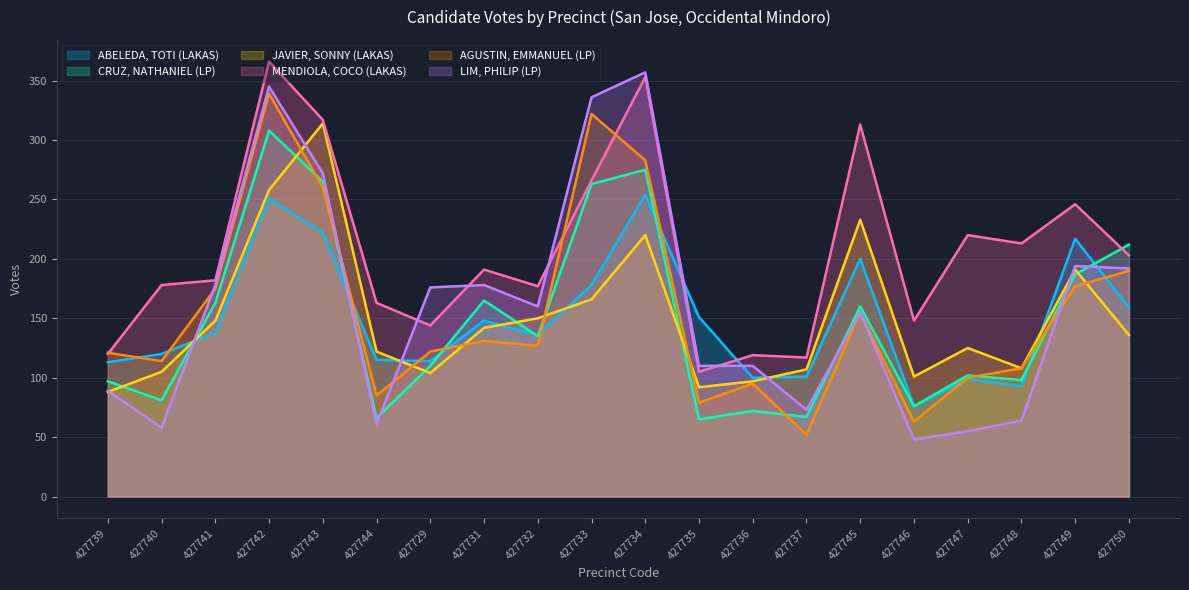

What position from the left is 427737?

14